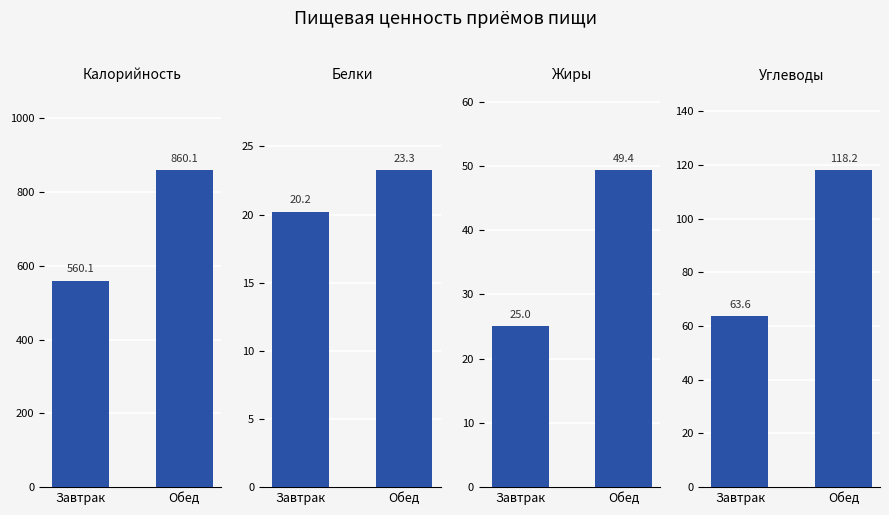

What is the label of the 2nd bar from the left?

Обед